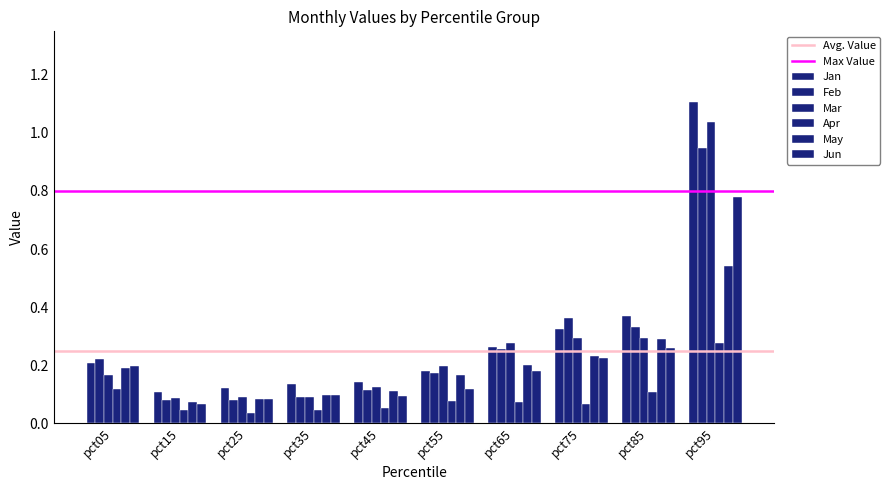

What is the spread (max minus min) of values at pct15?

0.1